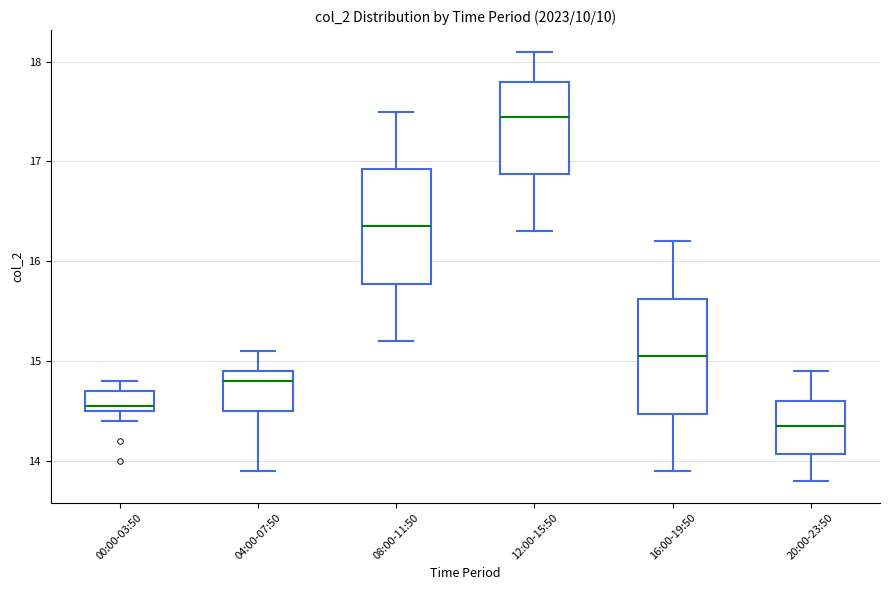

Reading left to right, transcribe this box plot: for each box, give where its median line is, the range the box spans, and where its two whiskers end, as read against the y-axis. The values are not printed on the chart, so give them approximately, as read against the axis.

00:00-03:50: median 14.6, box 14.5 to 14.7, whiskers 14.4 to 14.8
04:00-07:50: median 14.8, box 14.5 to 14.9, whiskers 13.9 to 15.1
08:00-11:50: median 16.4, box 15.8 to 16.9, whiskers 15.2 to 17.5
12:00-15:50: median 17.5, box 16.9 to 17.8, whiskers 16.3 to 18.1
16:00-19:50: median 15.1, box 14.5 to 15.6, whiskers 13.9 to 16.2
20:00-23:50: median 14.4, box 14.1 to 14.6, whiskers 13.8 to 14.9